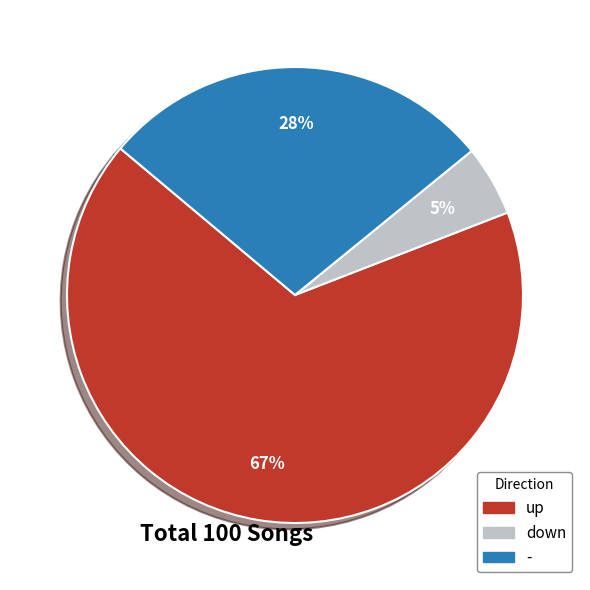

To the nearest percent, what is the difference between the largest and smallest slice percentages?

62%